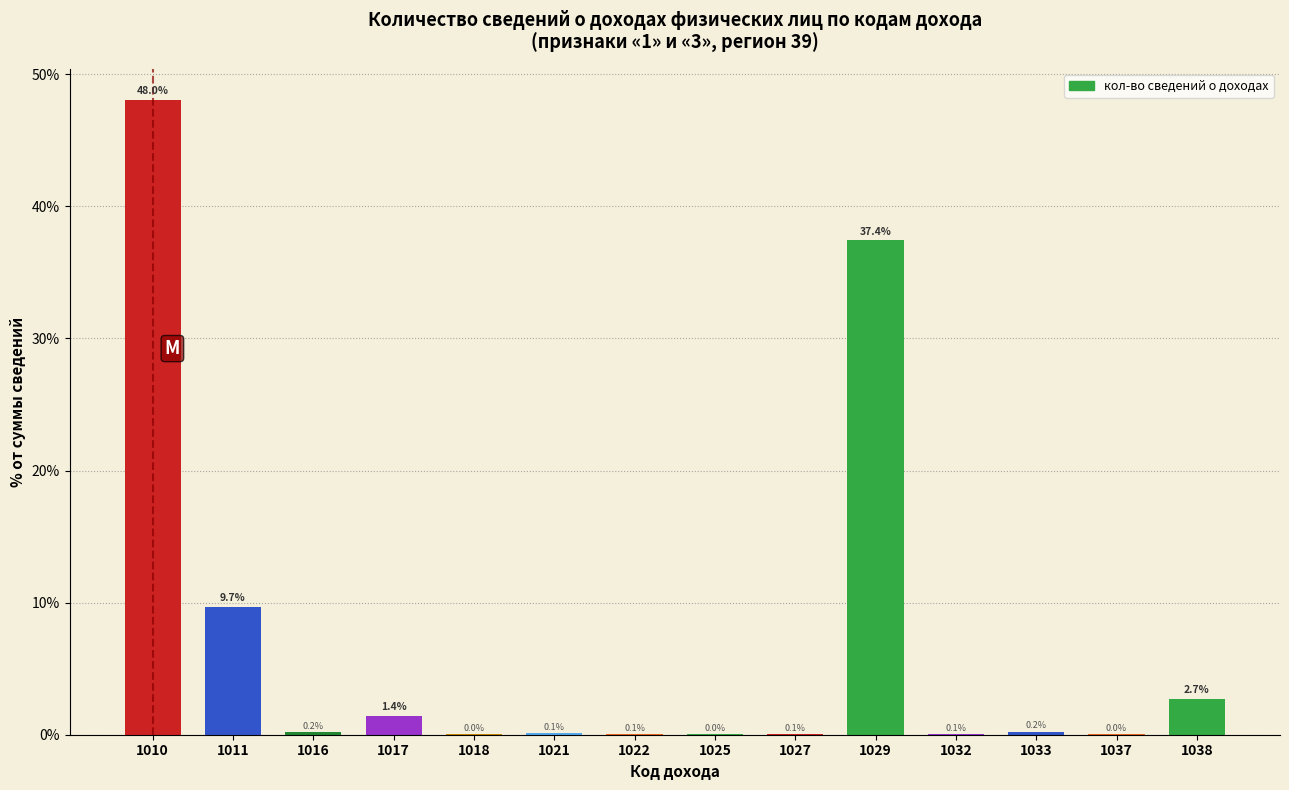

What is the greatest value displayed?

48.0